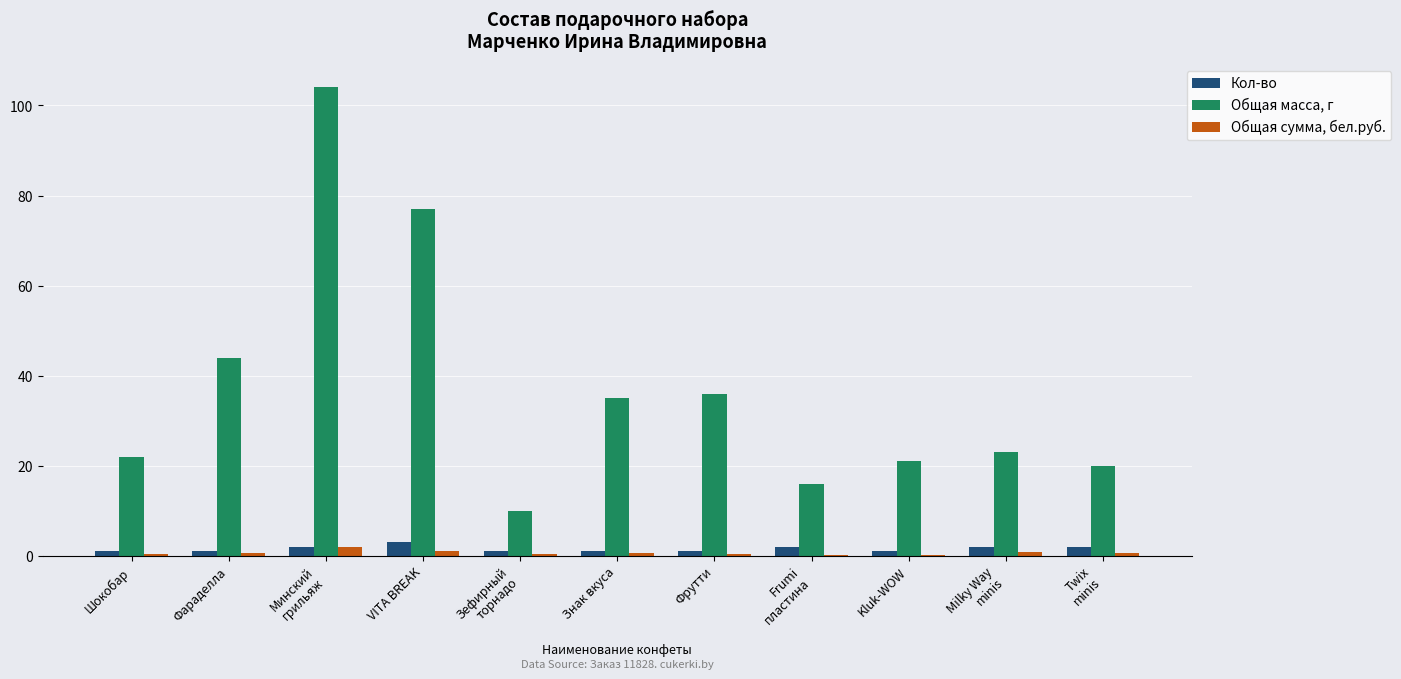

Which label corresponds to the largest value in the chart?

Минский
грильяж